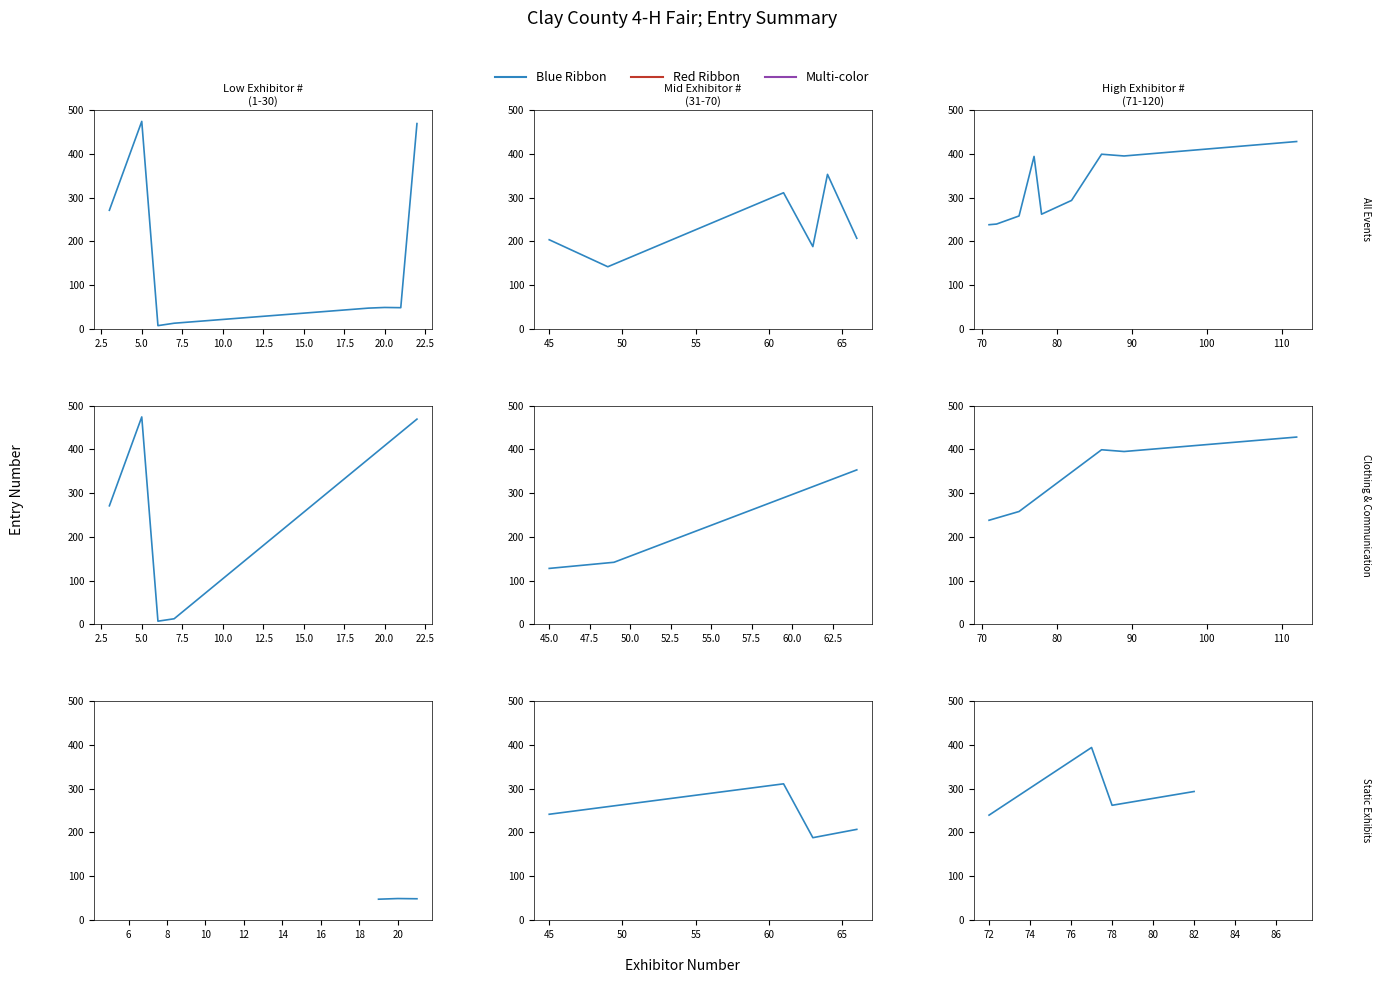

What is the change in value from 2.5 to 7.5?

-100.5